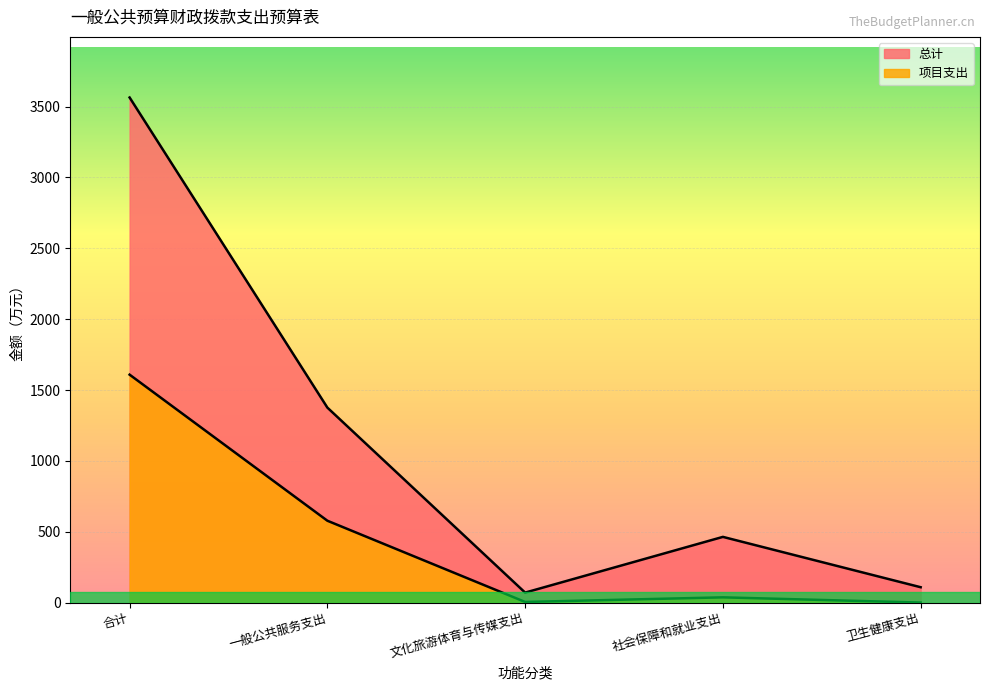

How many values in the 总计 series exceed 463?

3